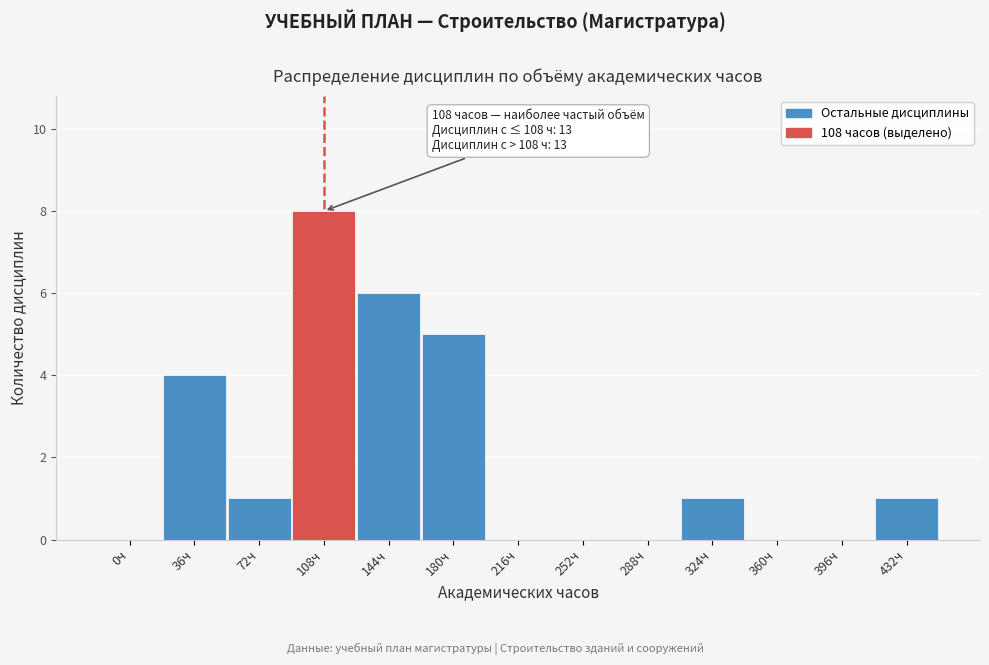

Reading left to right, list all the values displayed in this chart.

0ч=0	36ч=4	72ч=1	108ч=8	144ч=6	180ч=5	216ч=0	252ч=0	288ч=0	324ч=1	360ч=0	396ч=0	432ч=1